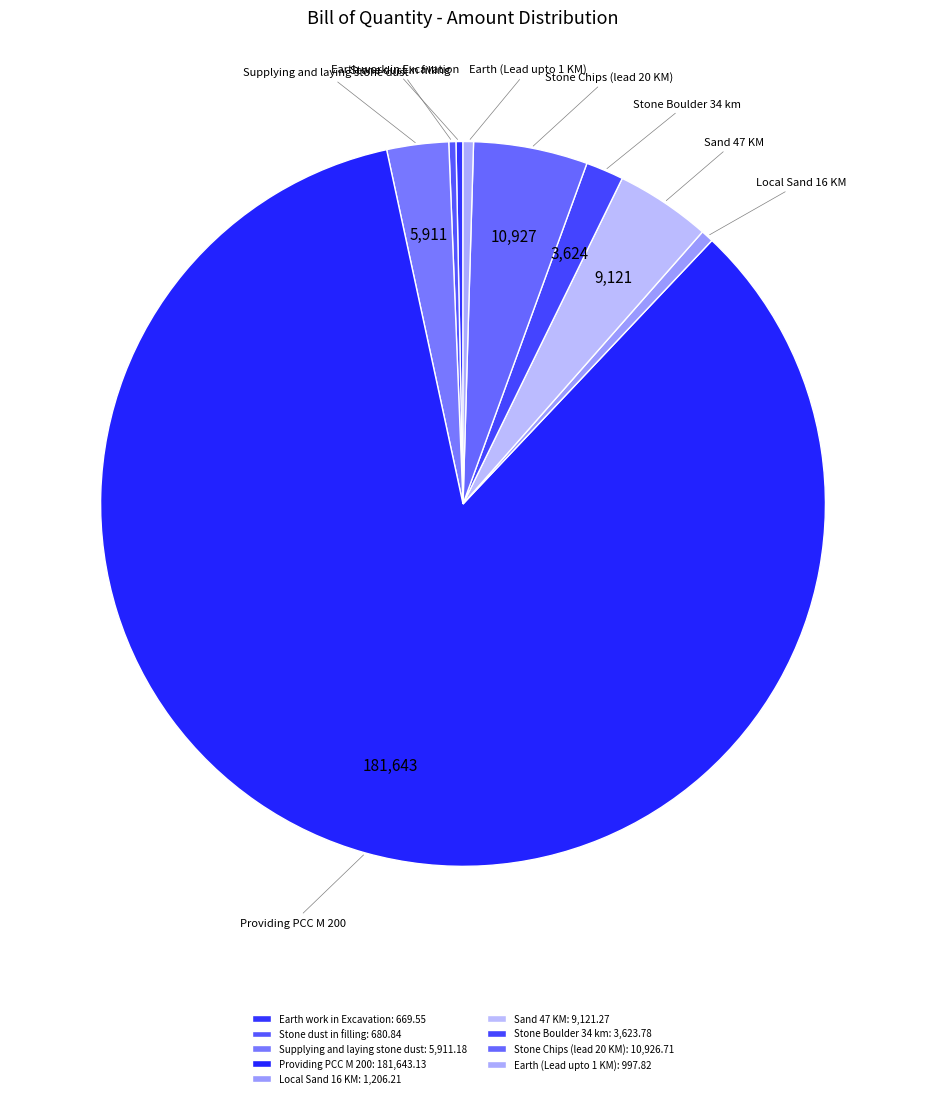

What is the smallest slice in the pie chart?

Earth work in Excavation